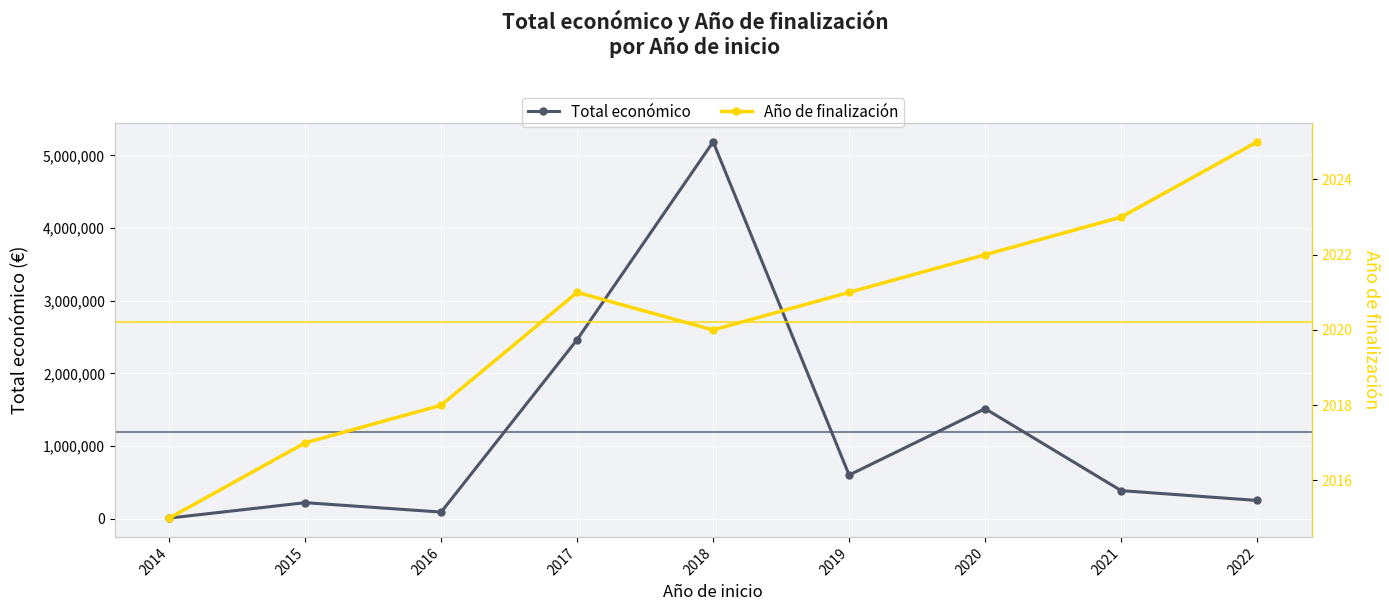

Rank the series at 2015 from highest to lowest value.

Total económico, Año de finalización